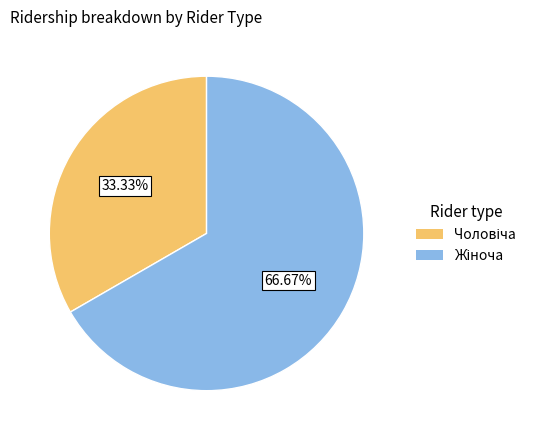

Count the number of slices in the pie.

2